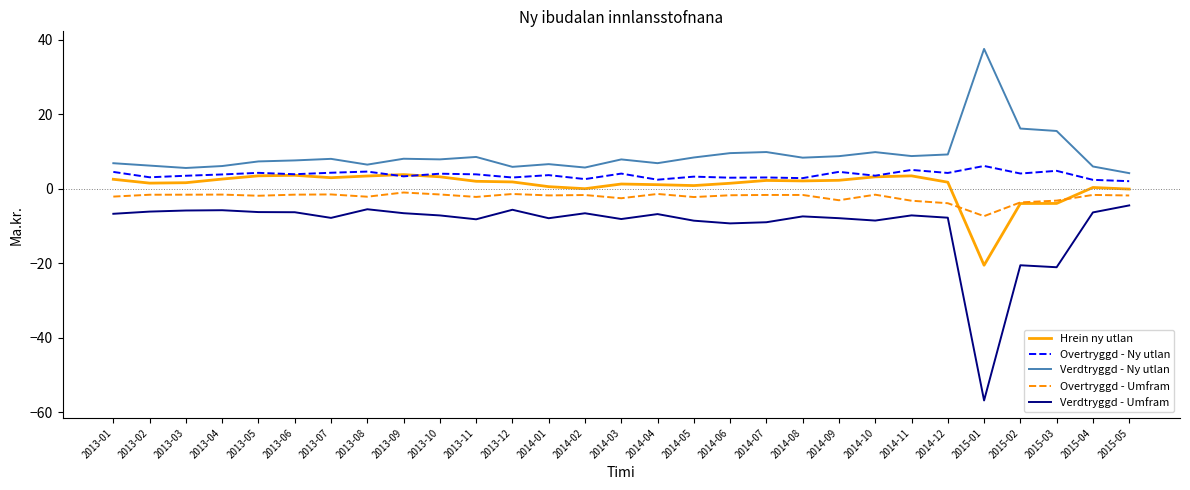

What is the approximate value of Overtryggd - Umfram at 2015-02?

-3.7